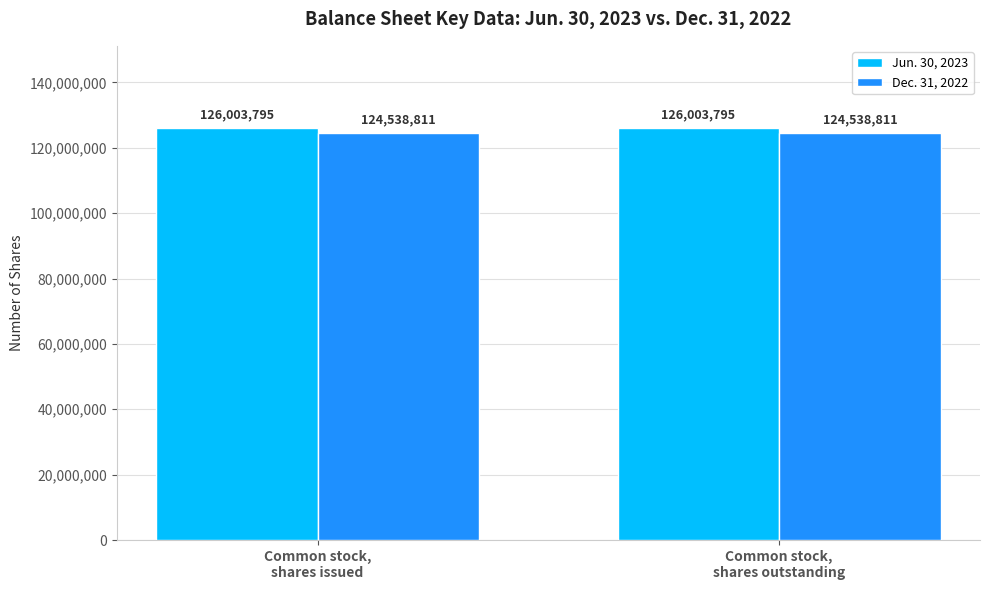

List the series in order of their overall mean, lowest first.

Dec. 31, 2022, Jun. 30, 2023